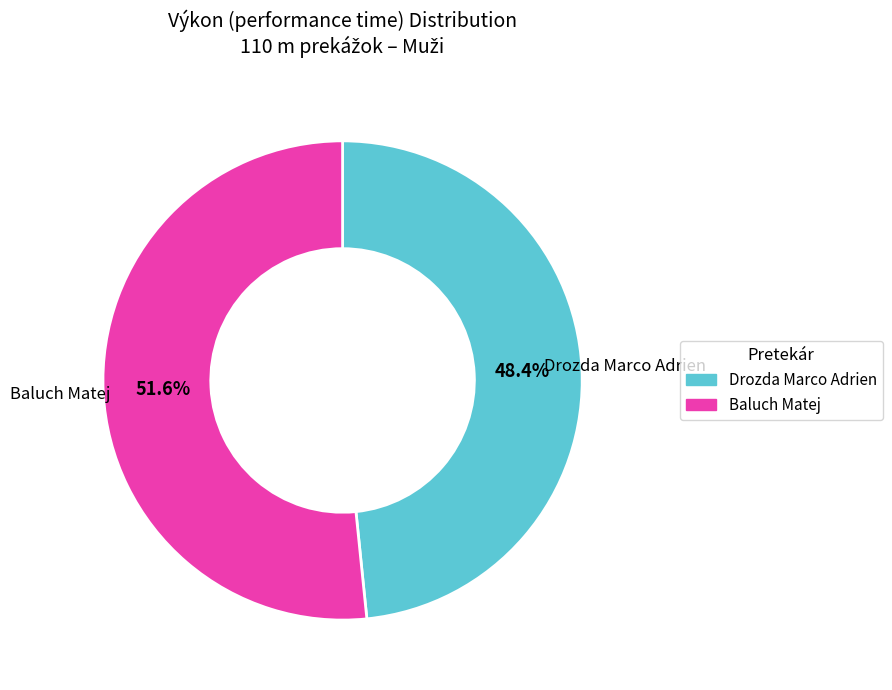

To the nearest percent, what is the combined percentage of Baluch Matej and Drozda Marco Adrien?

100%